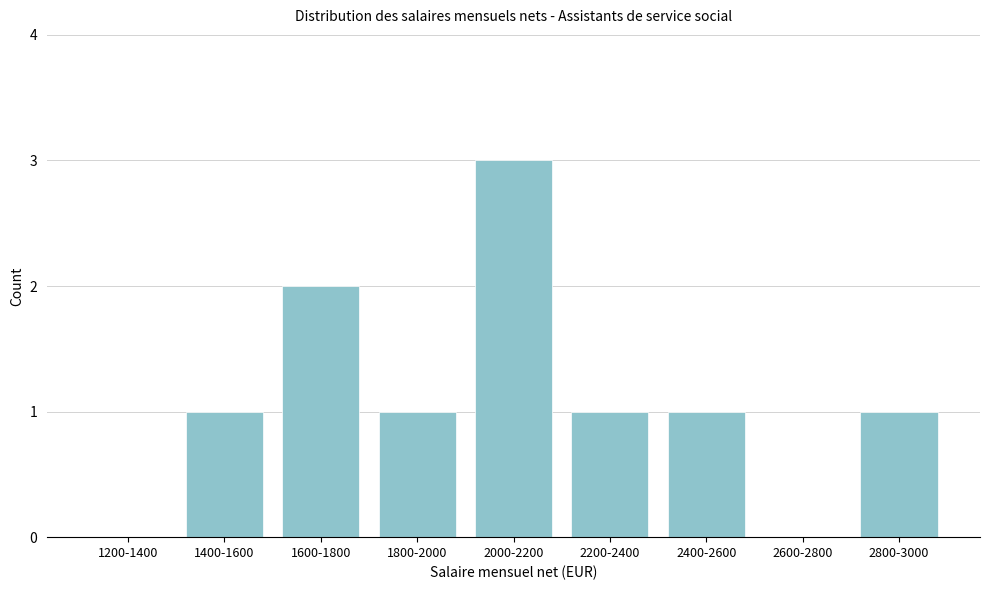

Reading left to right, extract all data points from this chart.

1200-1400=0	1400-1600=1	1600-1800=2	1800-2000=1	2000-2200=3	2200-2400=1	2400-2600=1	2600-2800=0	2800-3000=1